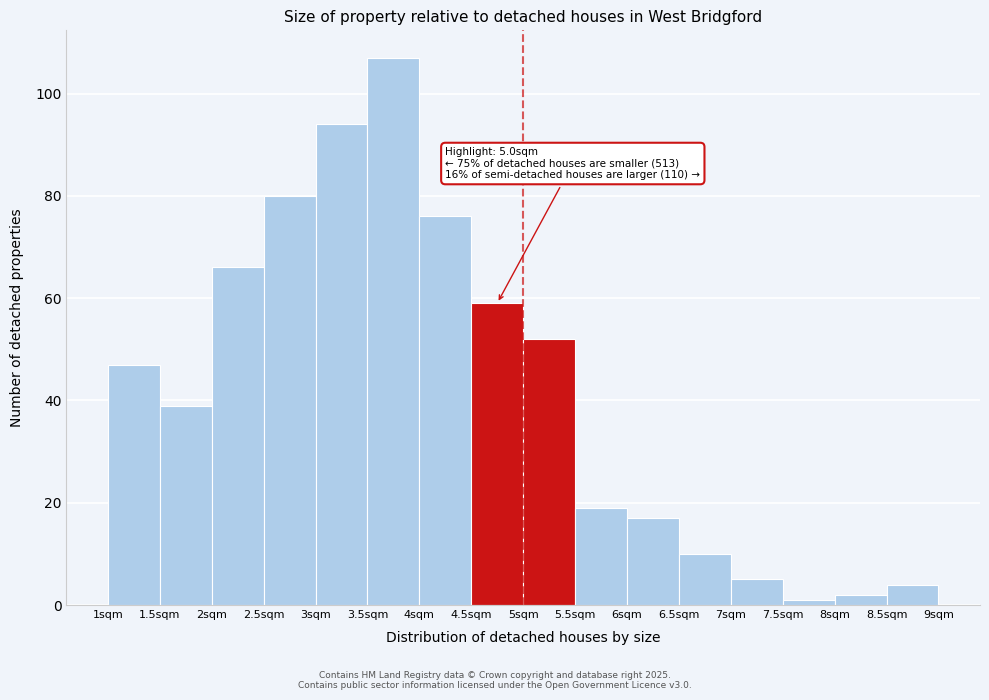

Which range on the x-axis has the tallest bar?

3.5 to 4.0